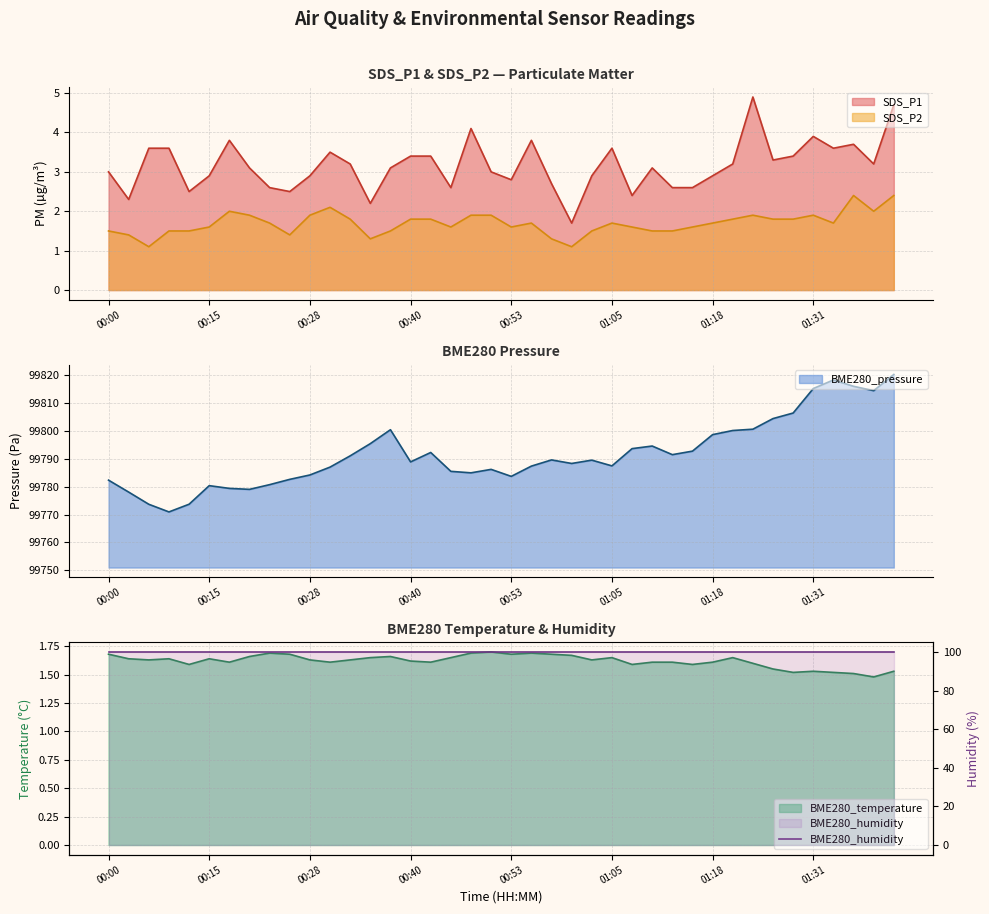

At how many categories does at least one series exceed 43047?

40